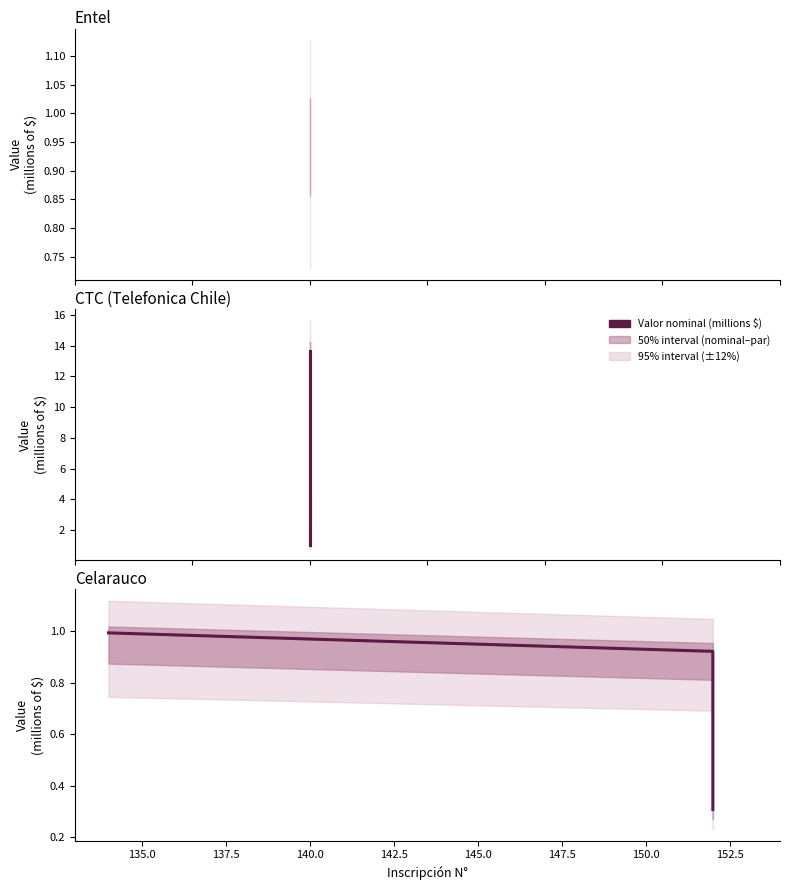

True or false: the data shows 0.3 at 135.0.

False